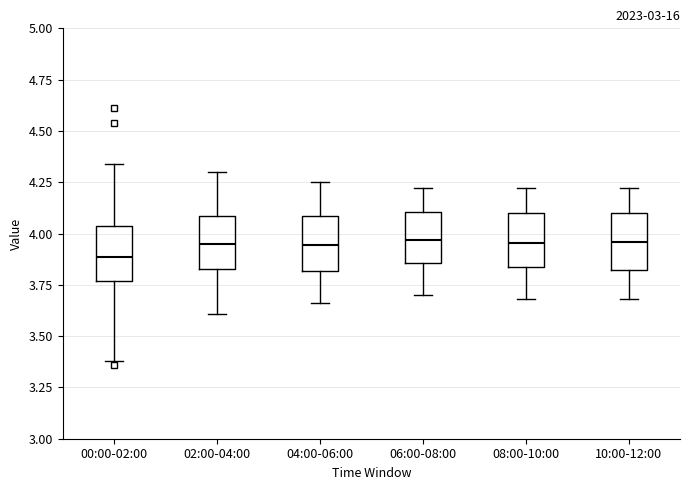

Where is the upper edge of the box for 06:00-08:00 on the y-axis? The values are not printed on the chart, so give them approximately, as read against the axis.

4.10